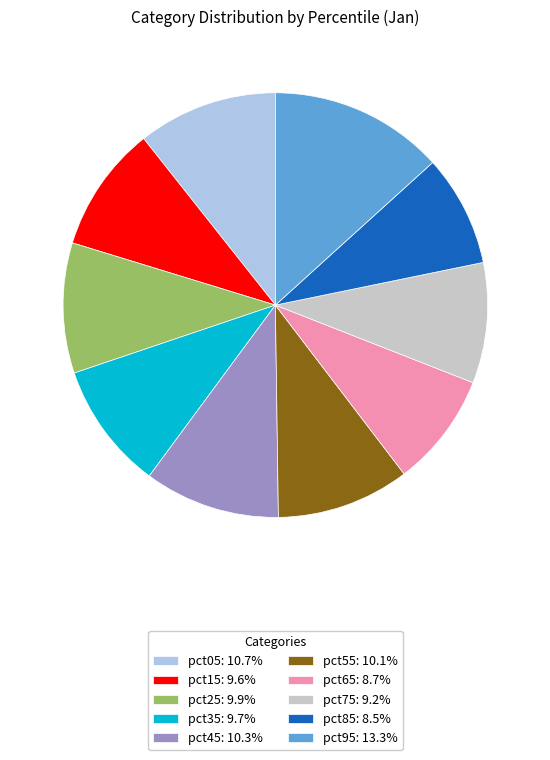

The pct25 slice represents 10% of the pie. True or false?

True